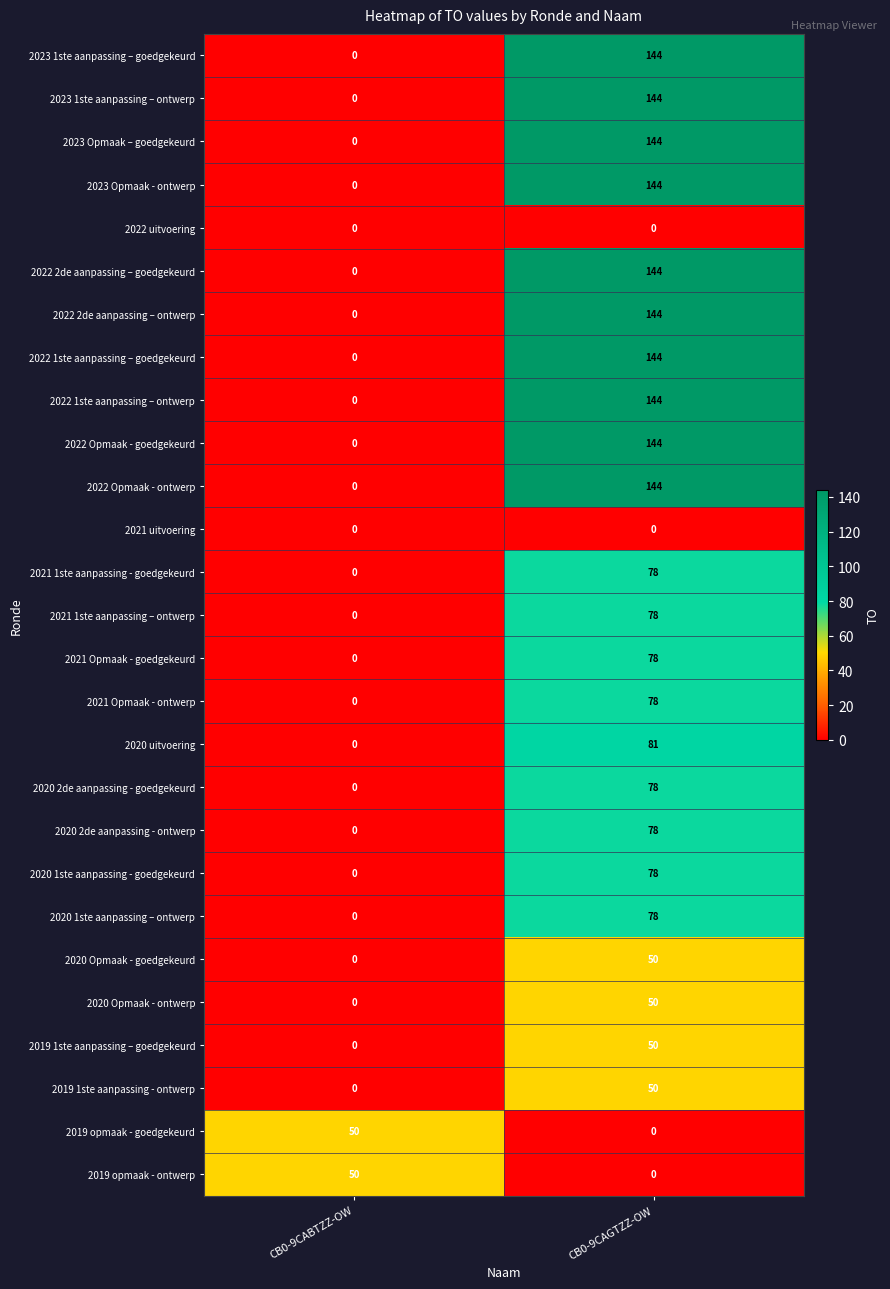

What is the greatest value displayed?

144